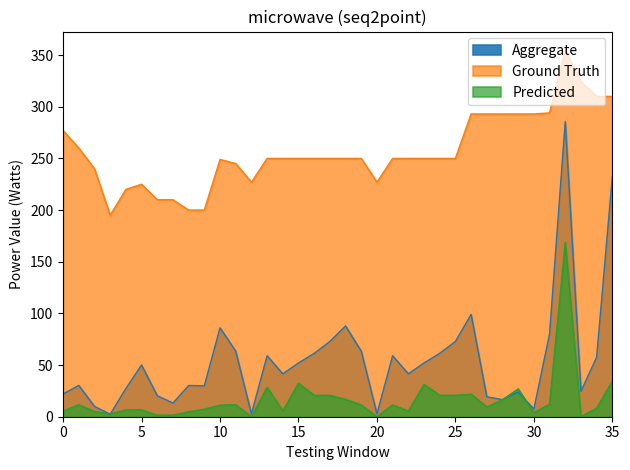

Which series ends up on top after the final intersection of Aggregate and Predicted?

Aggregate